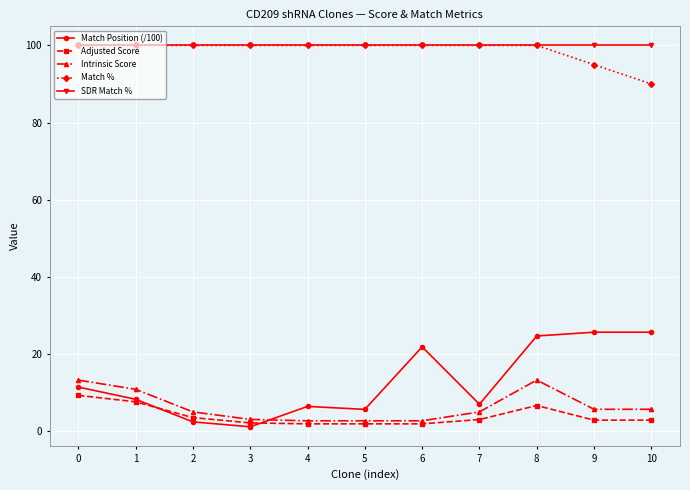

How many data points does each series have?

11